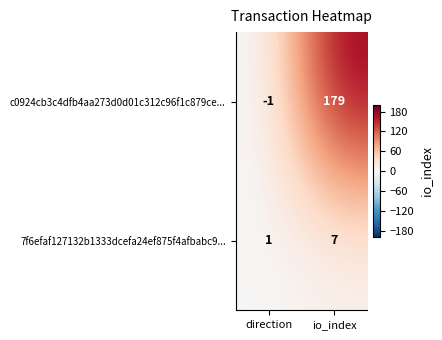

What is the highest value of the 7f6efaf127132b1333dcefa24ef875f4afbabc9... series?

7